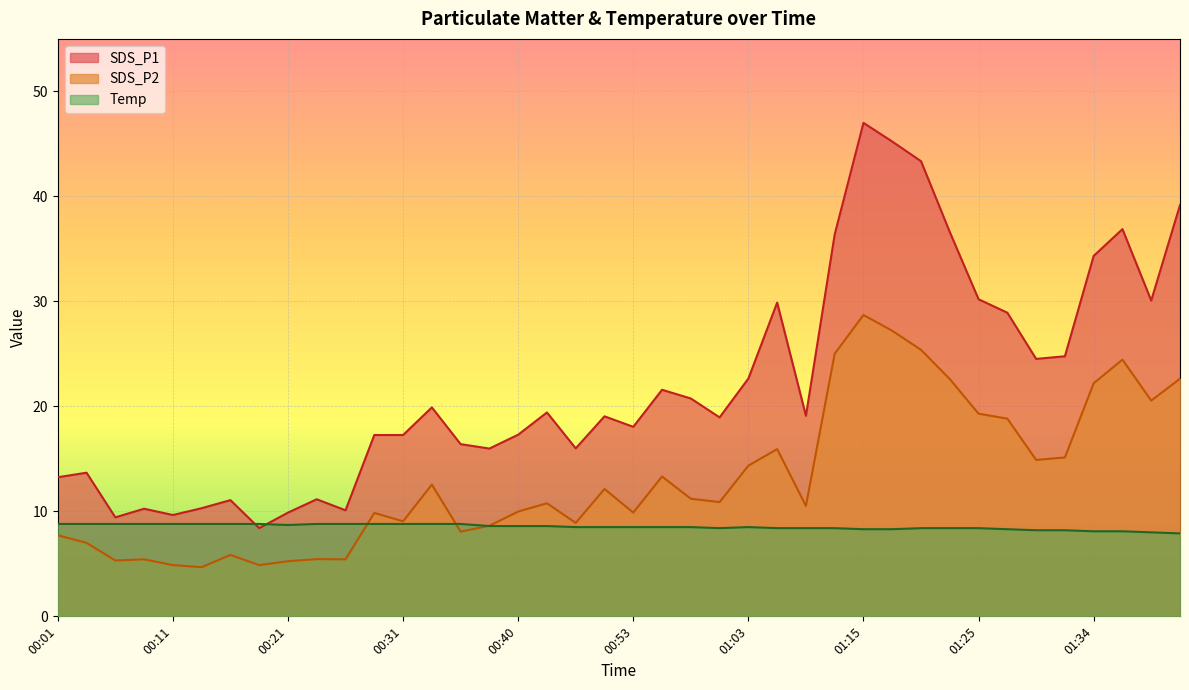

Where does the Temp series first go above 8?

00:01